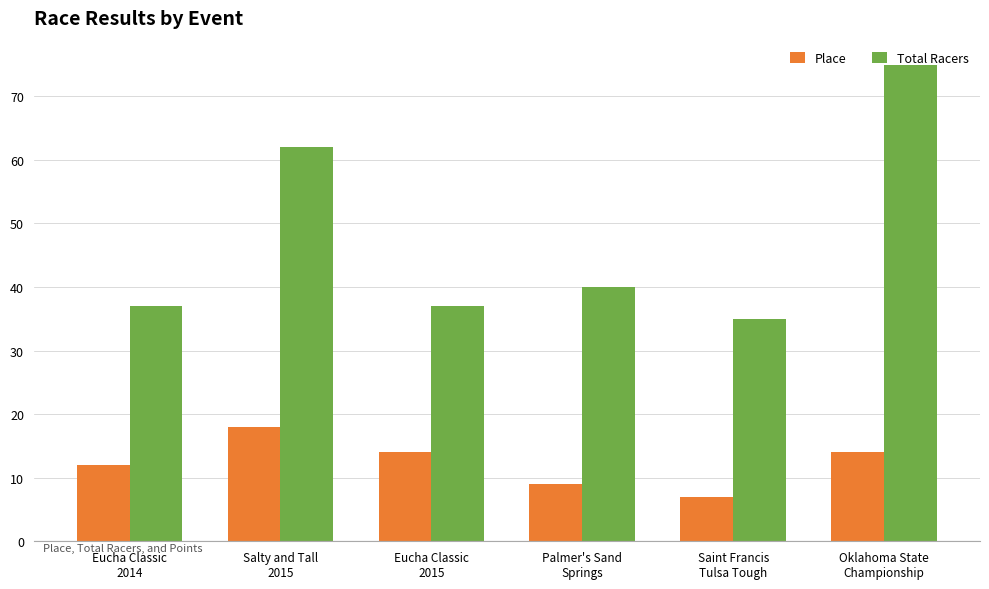

At which category is the sum across all series the highest?

Oklahoma State
Championship